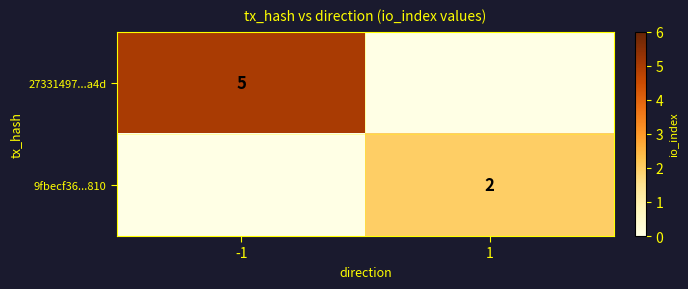

The 27331497...a4d series shows 5 at -1. True or false?

True